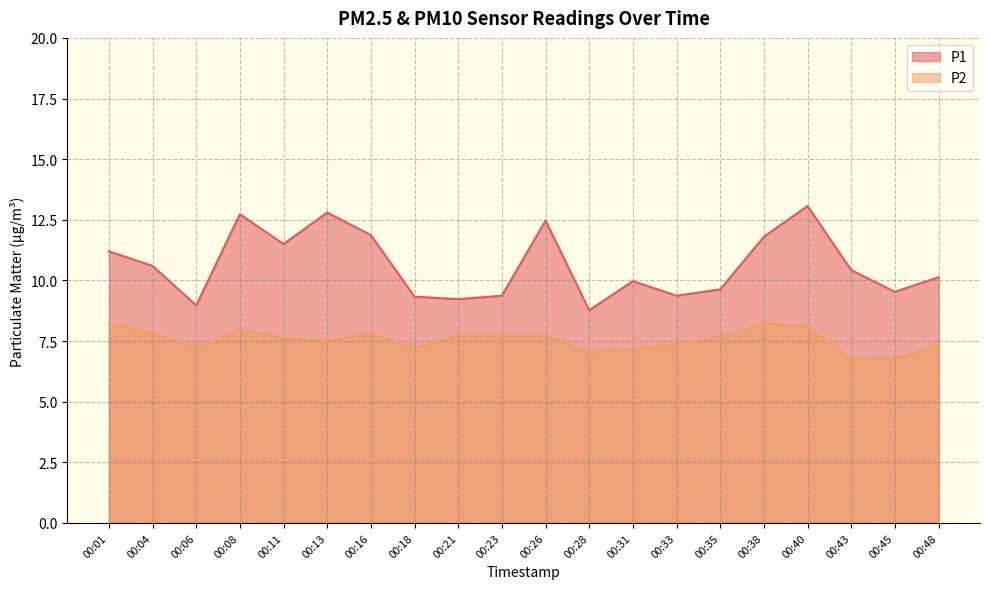

True or false: P2 and P1 cross at least once.

False